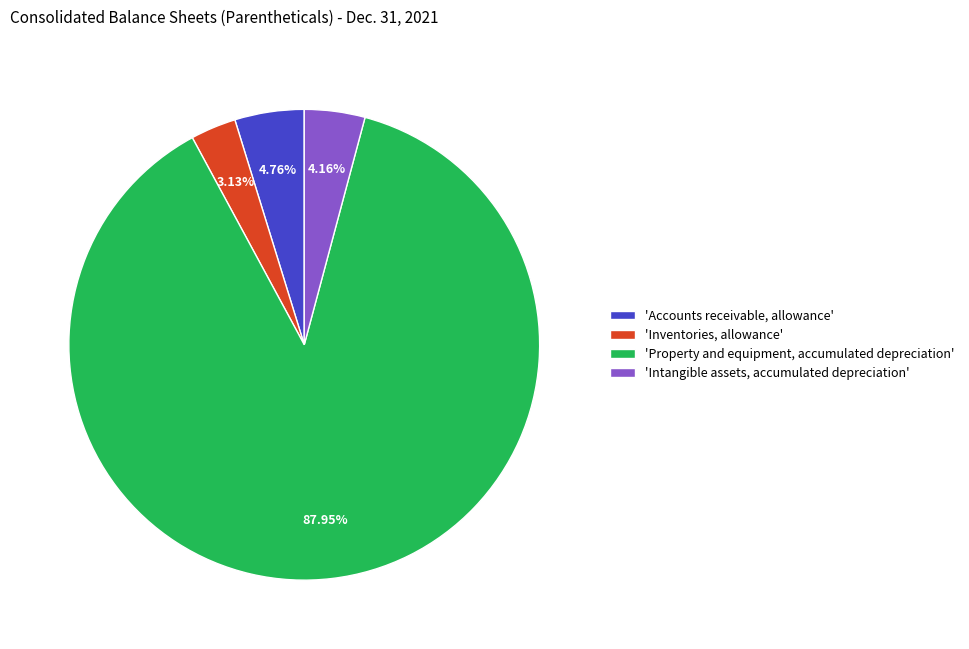

Which has a higher value, 'Inventories, allowance' or 'Property and equipment, accumulated depreciation'?

'Property and equipment, accumulated depreciation'